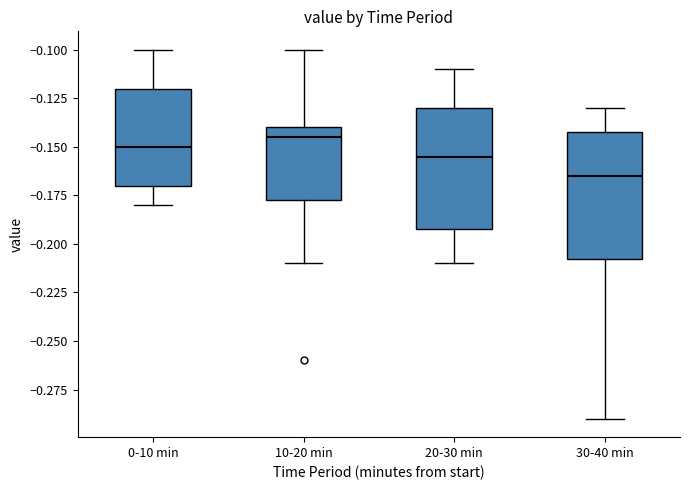

Where is the lower edge of the box for 20-30 min on the y-axis? The values are not printed on the chart, so give them approximately, as read against the axis.

-0.190